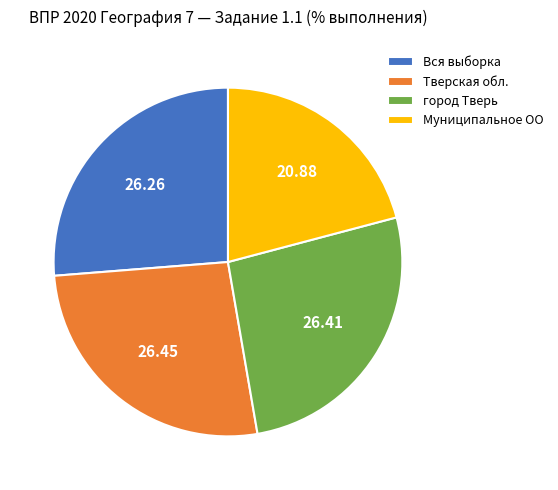

What is the ratio of the value at Вся выборка to the value at Тверская обл.?

1.0